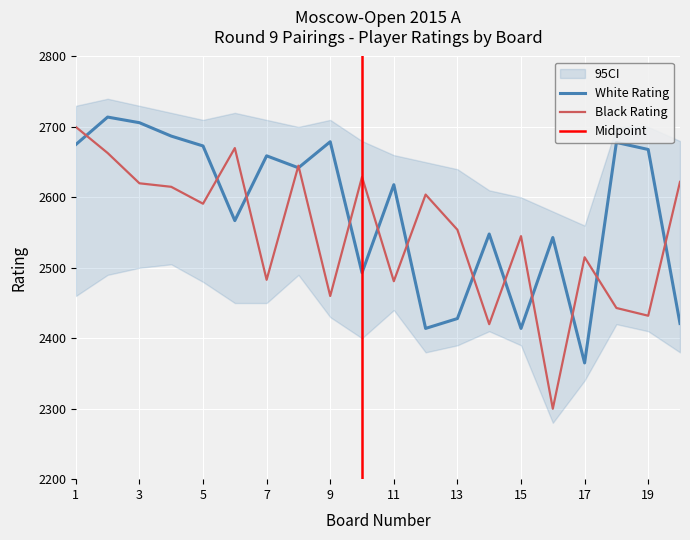

List the series in order of their overall mean, highest first.

White Rating, Black Rating